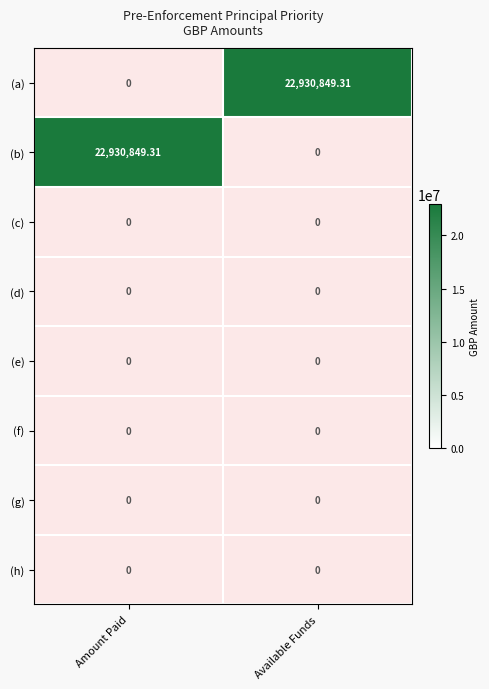

Between Amount Paid and Available Funds, which is larger?

Available Funds